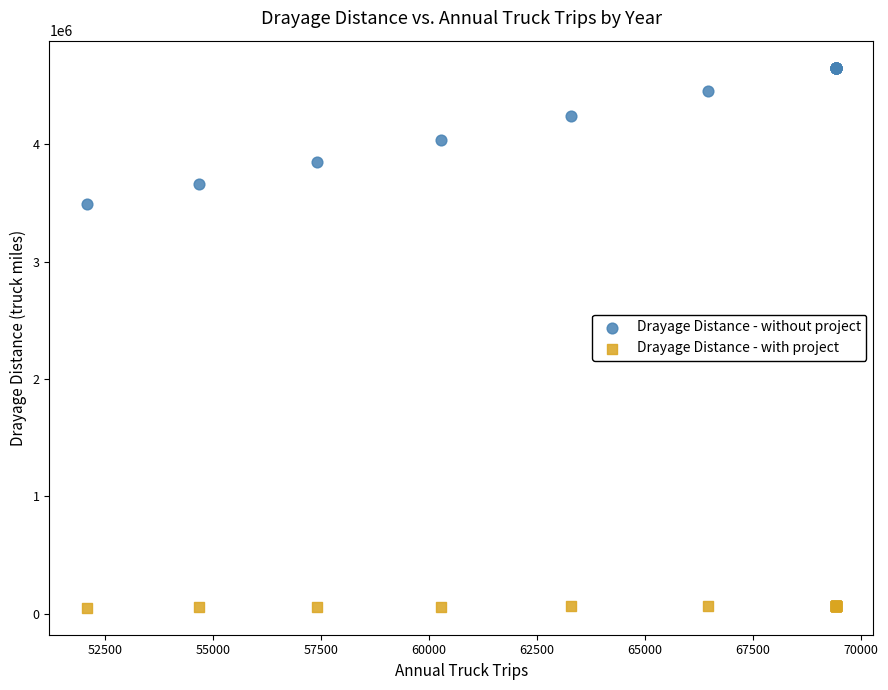

Which series reaches the maximum Y coordinate?

Drayage Distance - without project